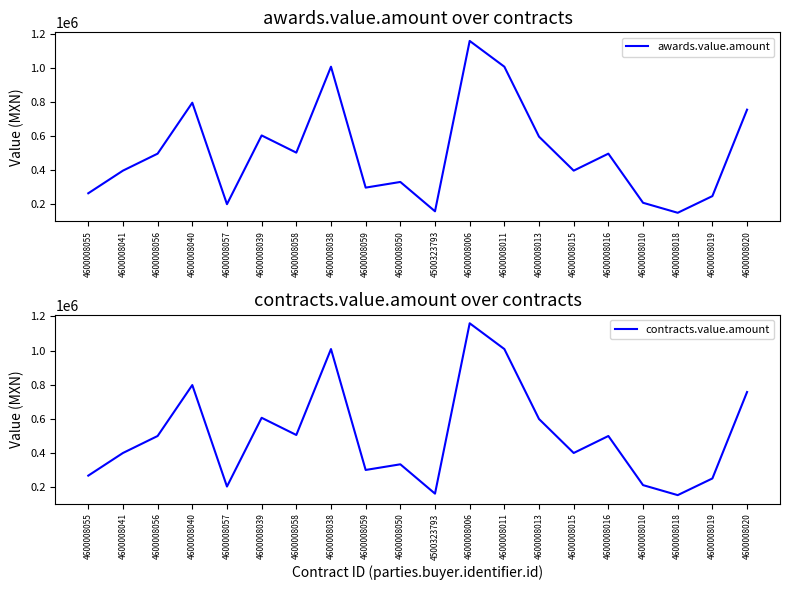

What is the maximum value shown in the chart?

1159843.0